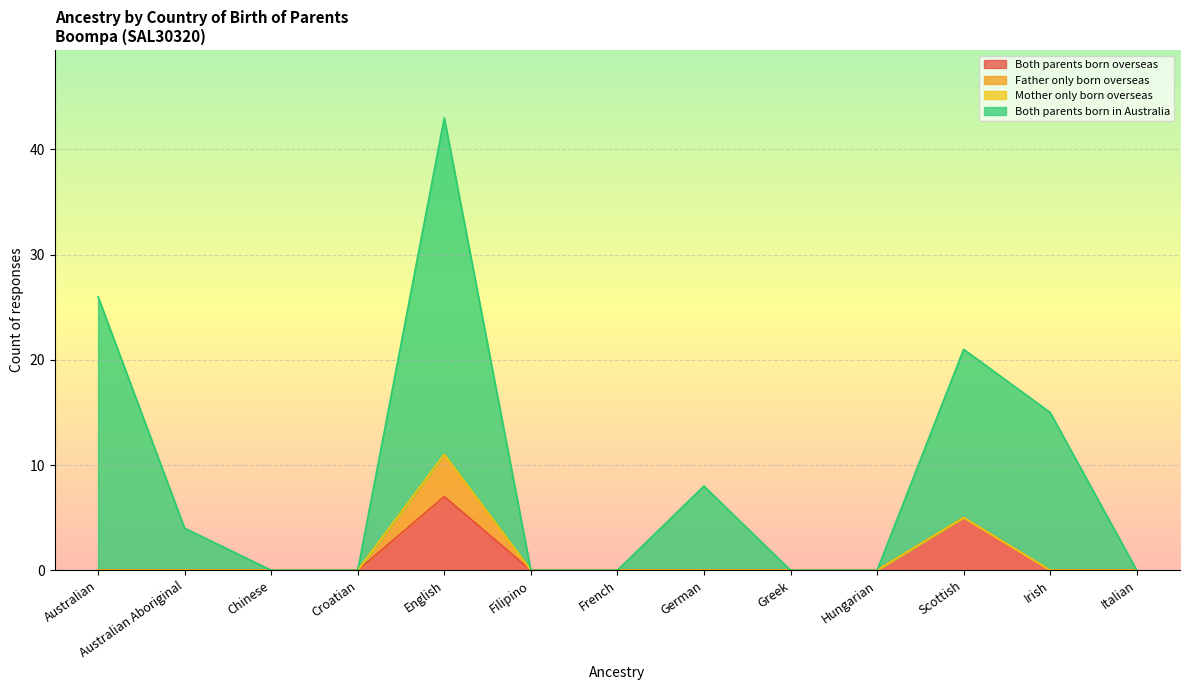

The value of Both parents born in Australia at Greek is 17. True or false?

False